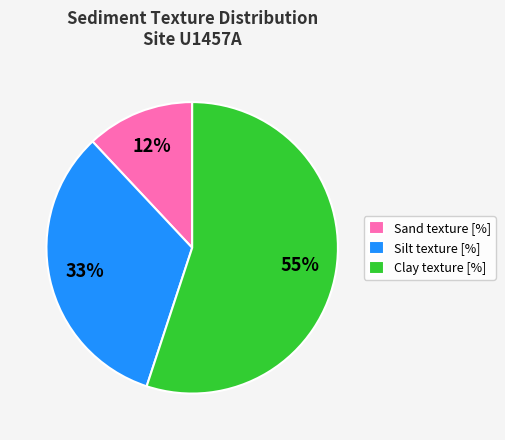

Is it true that Silt texture [%] is 44% of the pie?

False